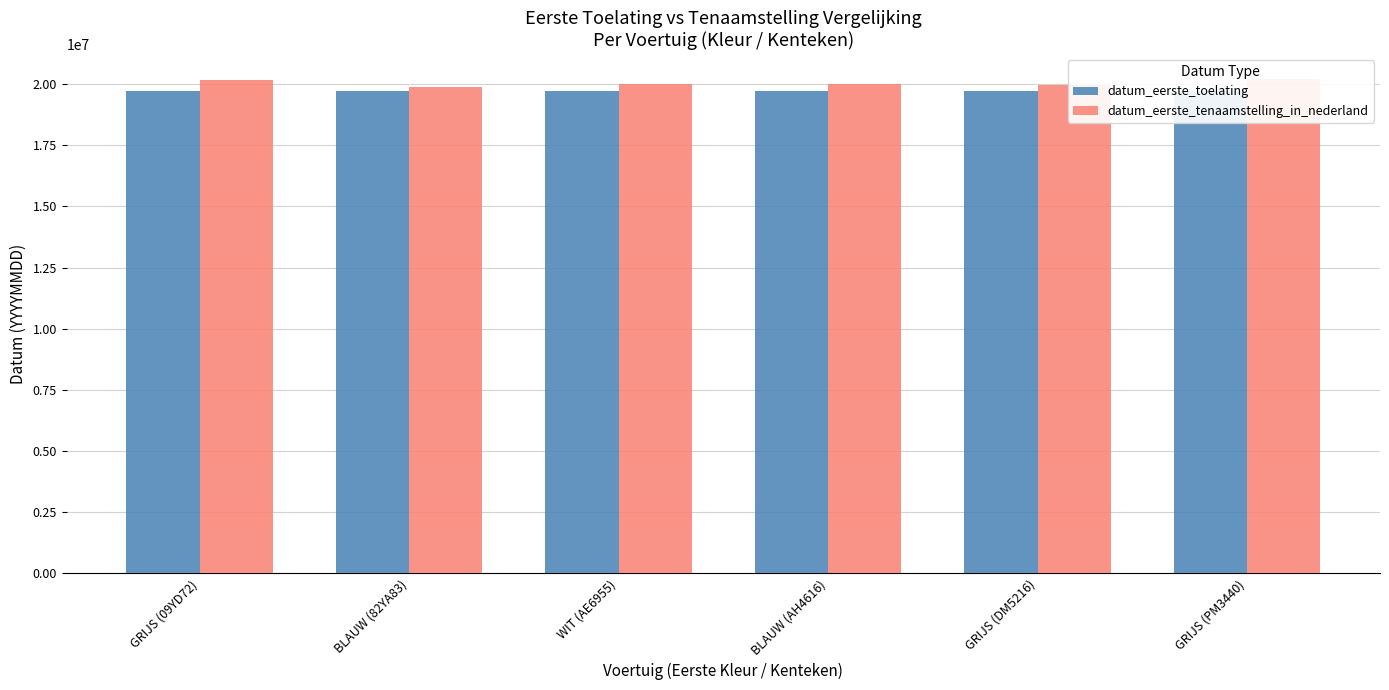

Reading right to left, what are all the values shown in this chart?

datum_eerste_toelating: GRIJS (PM3440)=19720303	GRIJS (DM5216)=19720630	BLAUW (AH4616)=19711223	WIT (AE6955)=19710421	BLAUW (82YA83)=19730630	GRIJS (09YD72)=19730228
datum_eerste_tenaamstelling_in_nederland: GRIJS (PM3440)=20220121	GRIJS (DM5216)=19960916	BLAUW (AH4616)=20000913	WIT (AE6955)=19990709	BLAUW (82YA83)=19860725	GRIJS (09YD72)=20150417